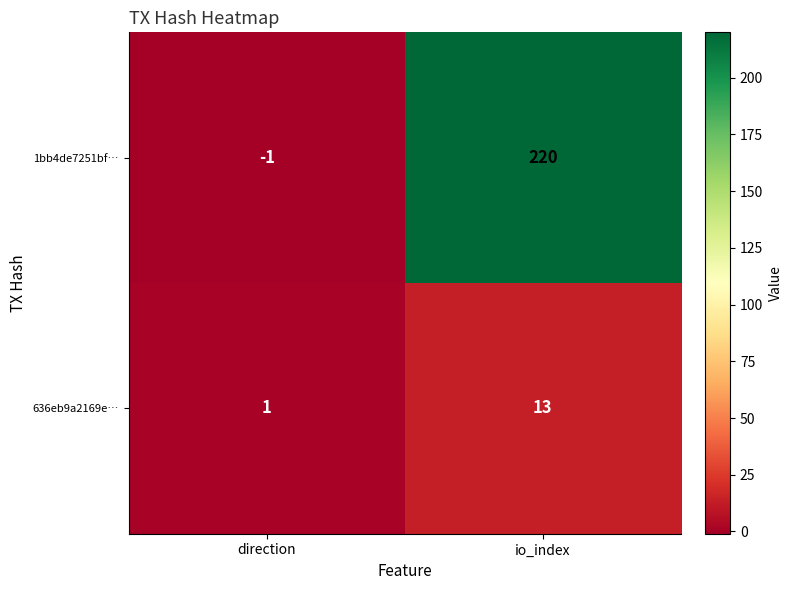

At how many categories does at least one series exceed 18?

1